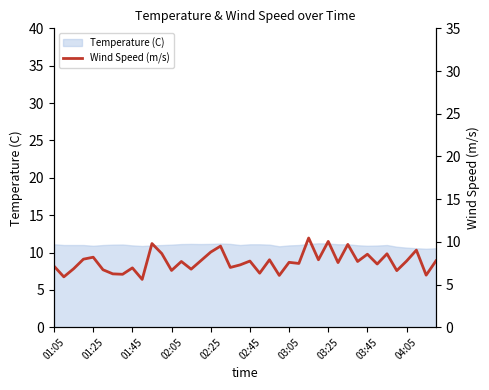

What is the minimum value for Temperature (C)?

10.5